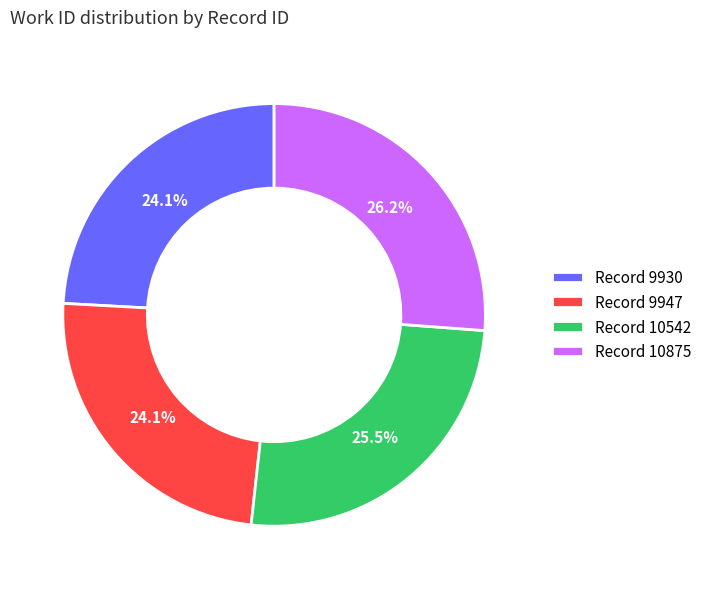

What is the largest slice in the pie chart?

Record 10875